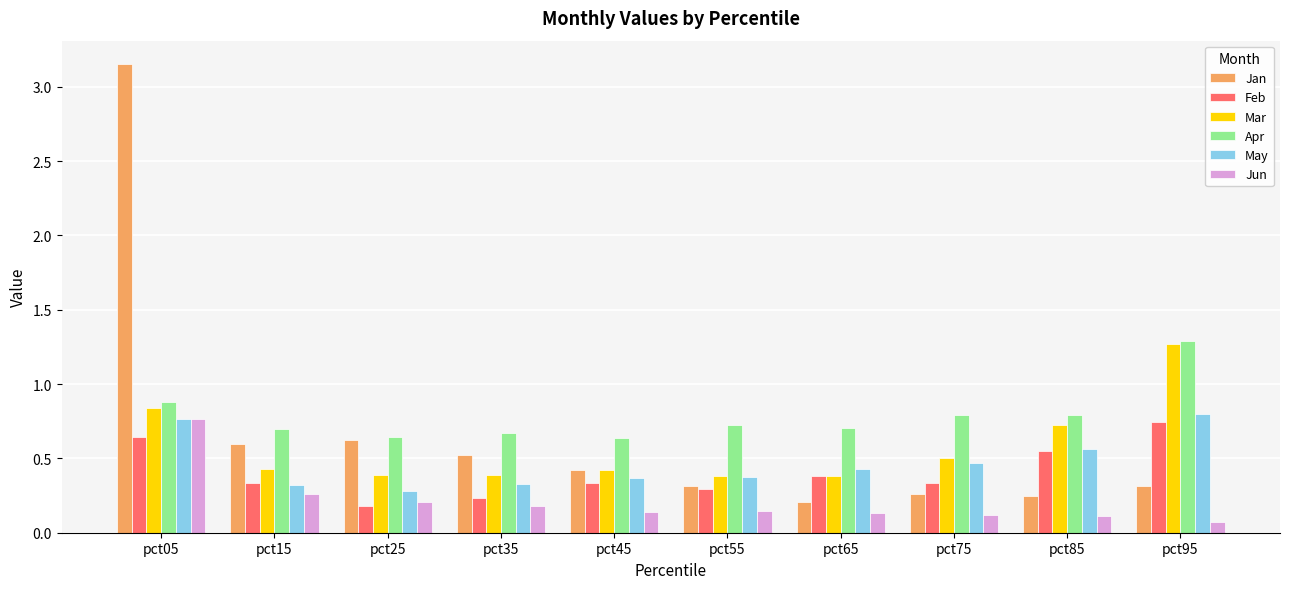

Count the May values in the range 0 to 1.

10